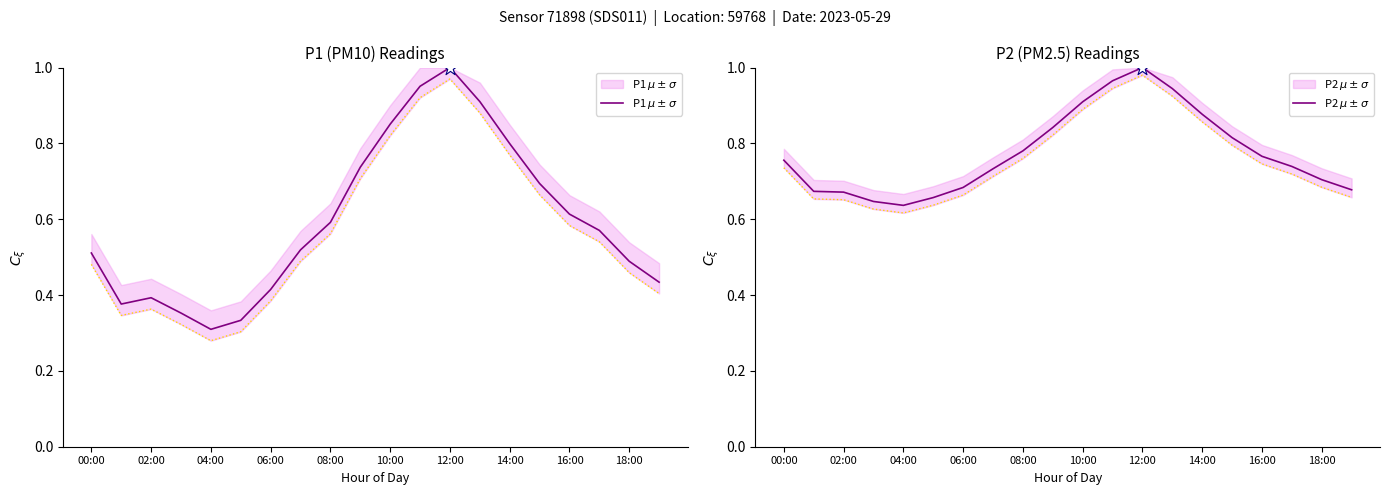

What are all the series names shown in the legend?

P1 $\mu \pm \sigma$, P2 $\mu \pm \sigma$